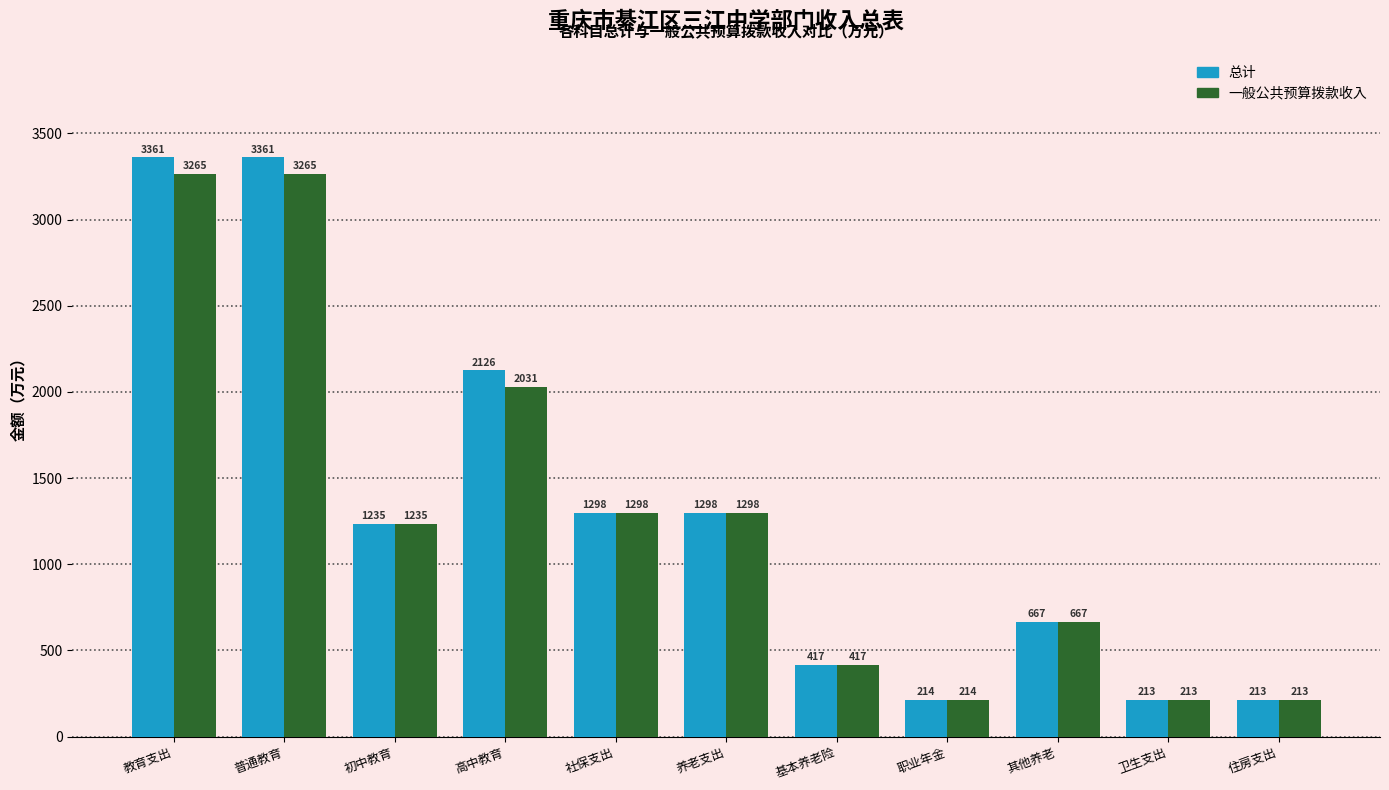

How many groups of bars are there?

11